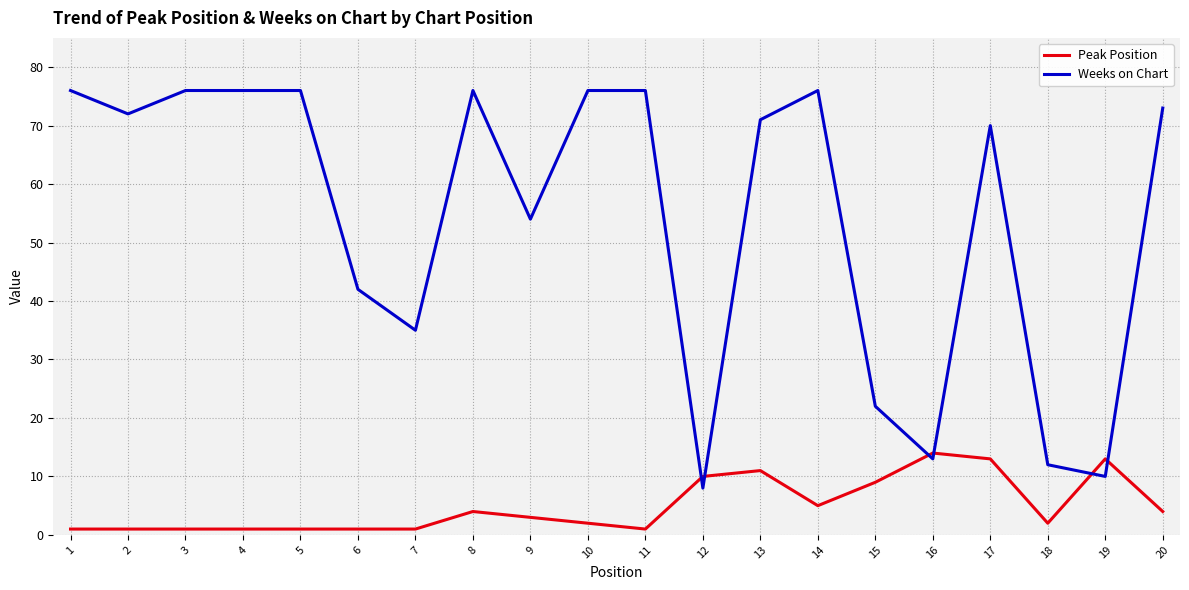

Where does the Weeks on Chart series first go above 72?

1